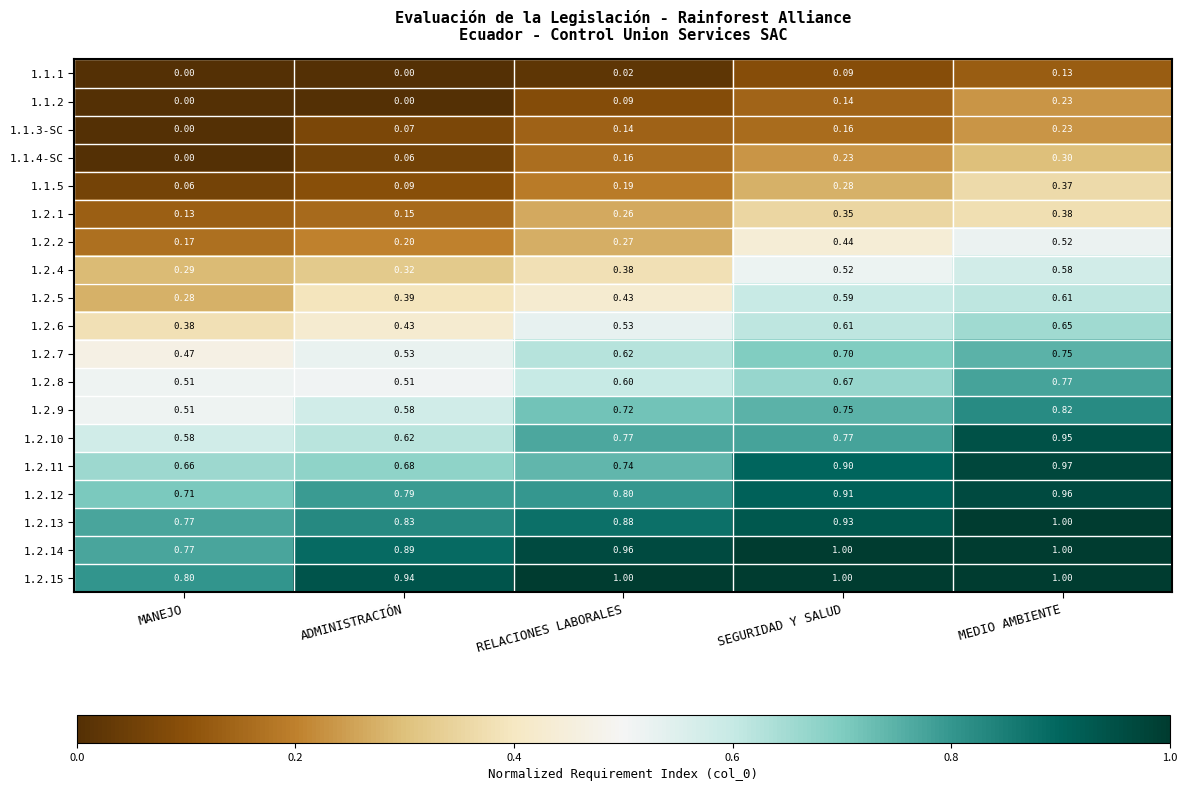

Count the number of categories in the chart.

5